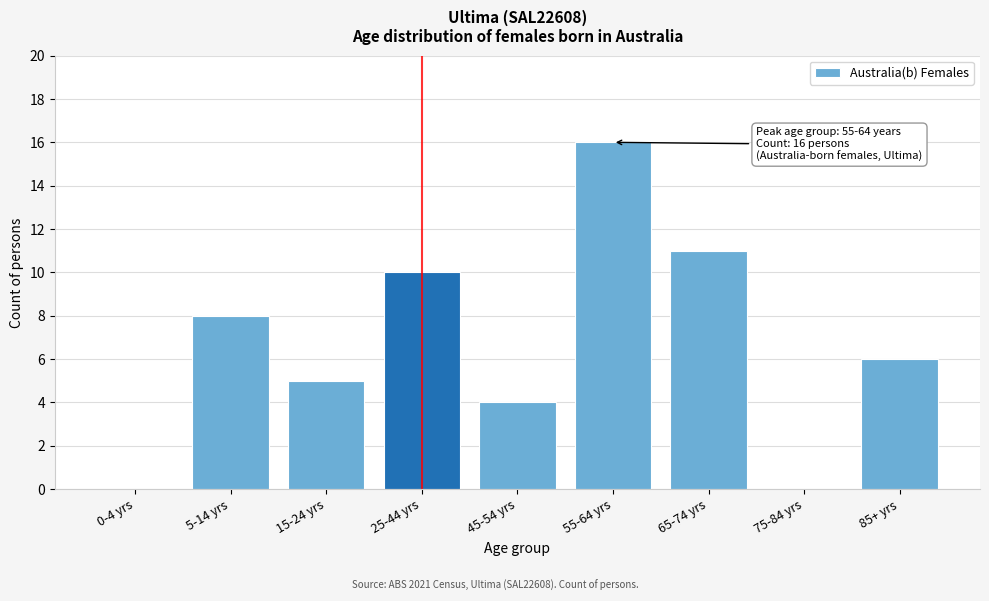

Reading left to right, extract all data points from this chart.

0-4 yrs=0	5-14 yrs=8	15-24 yrs=5	25-44 yrs=10	45-54 yrs=4	55-64 yrs=16	65-74 yrs=11	75-84 yrs=0	85+ yrs=6